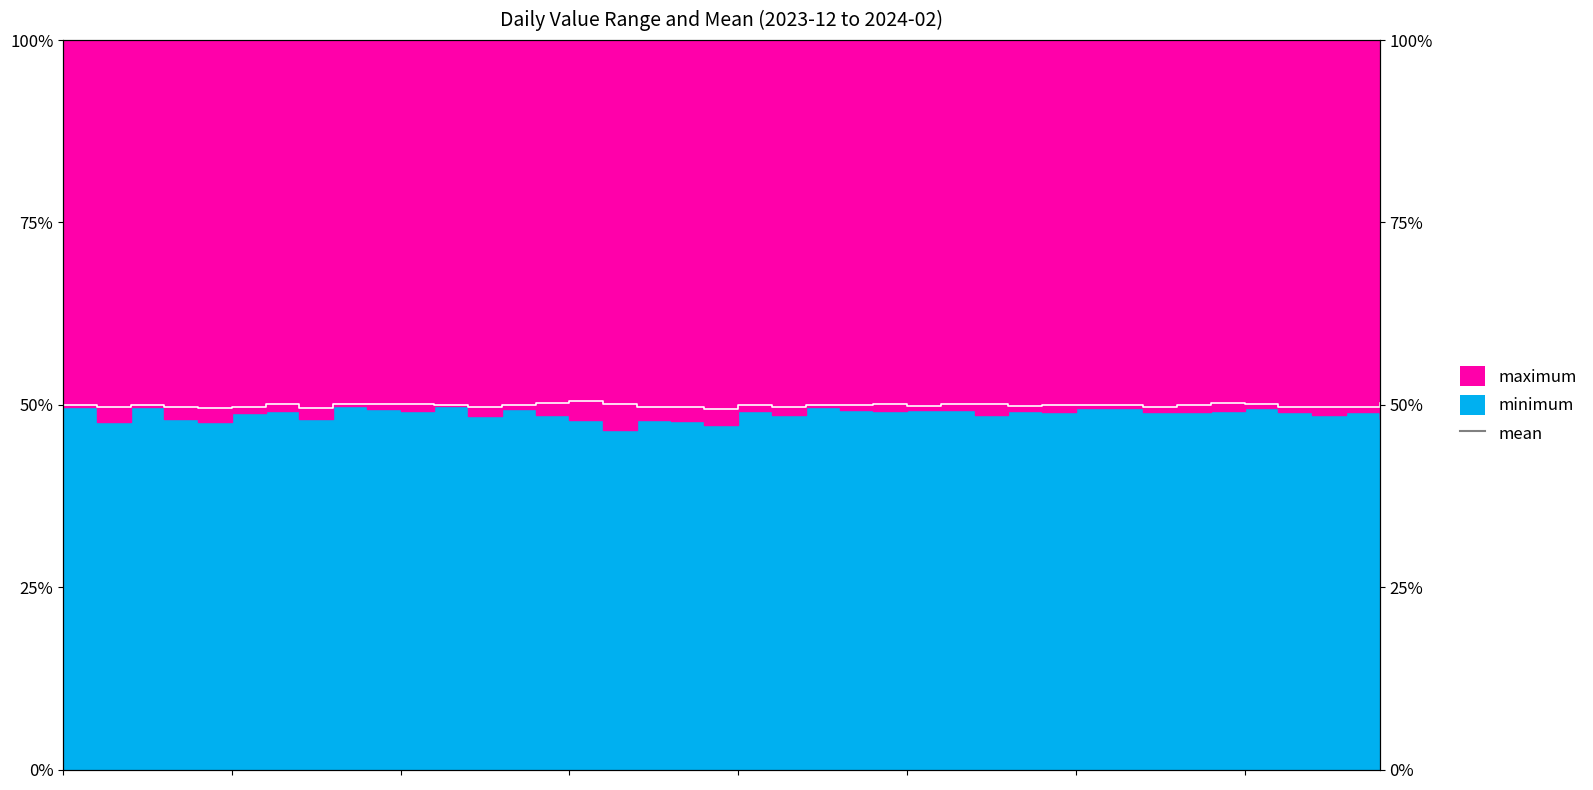

Where is the data nearest to the value 49?

19